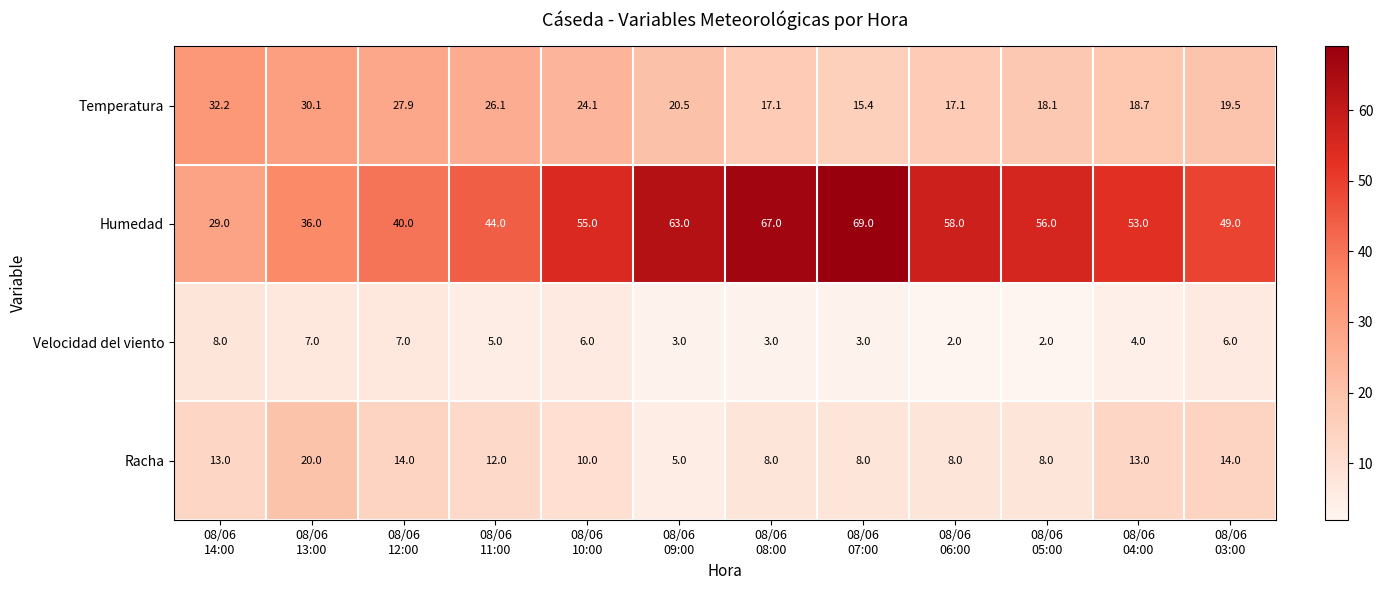

Which series changed the most between 08/06
12:00 and 08/06
09:00?

Humedad